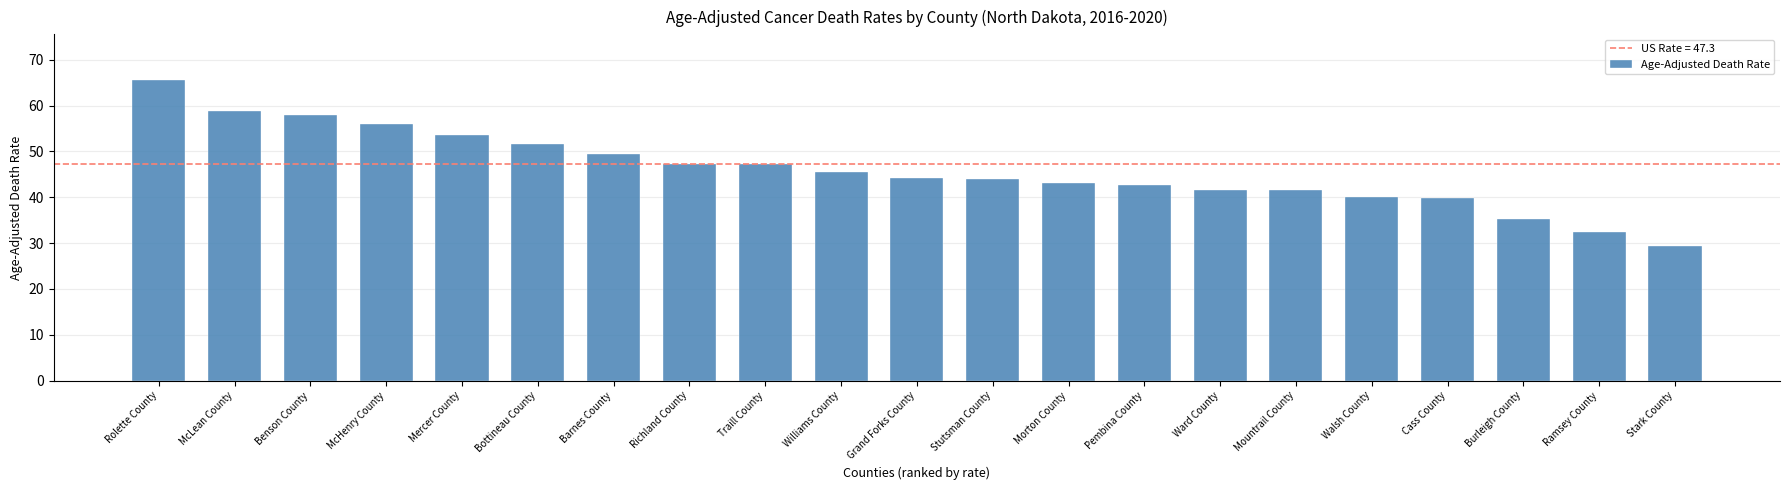

What is the approximate value at Pembina County?

42.7